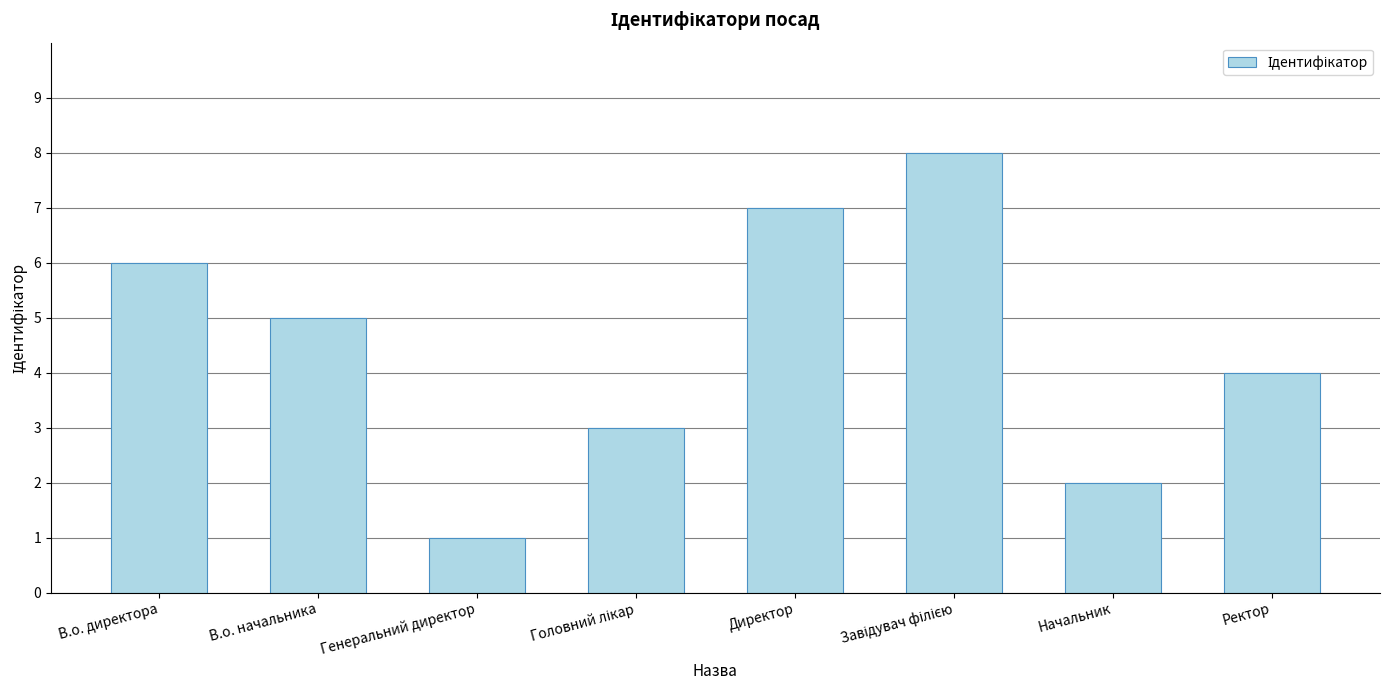

At which label is the value closest to 4?

Ректор